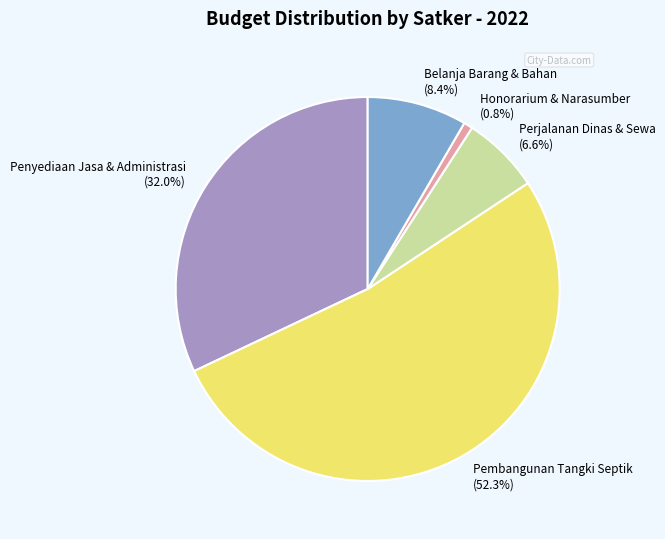

Which slice is the smallest?

Honorarium & Narasumber (0.8%)